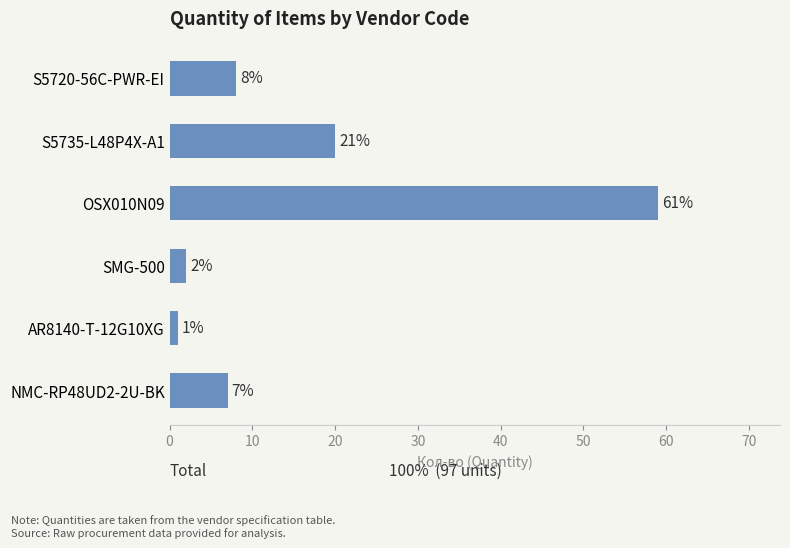

What is the change in value from S5720-56C-PWR-EI to OSX010N09?

+51